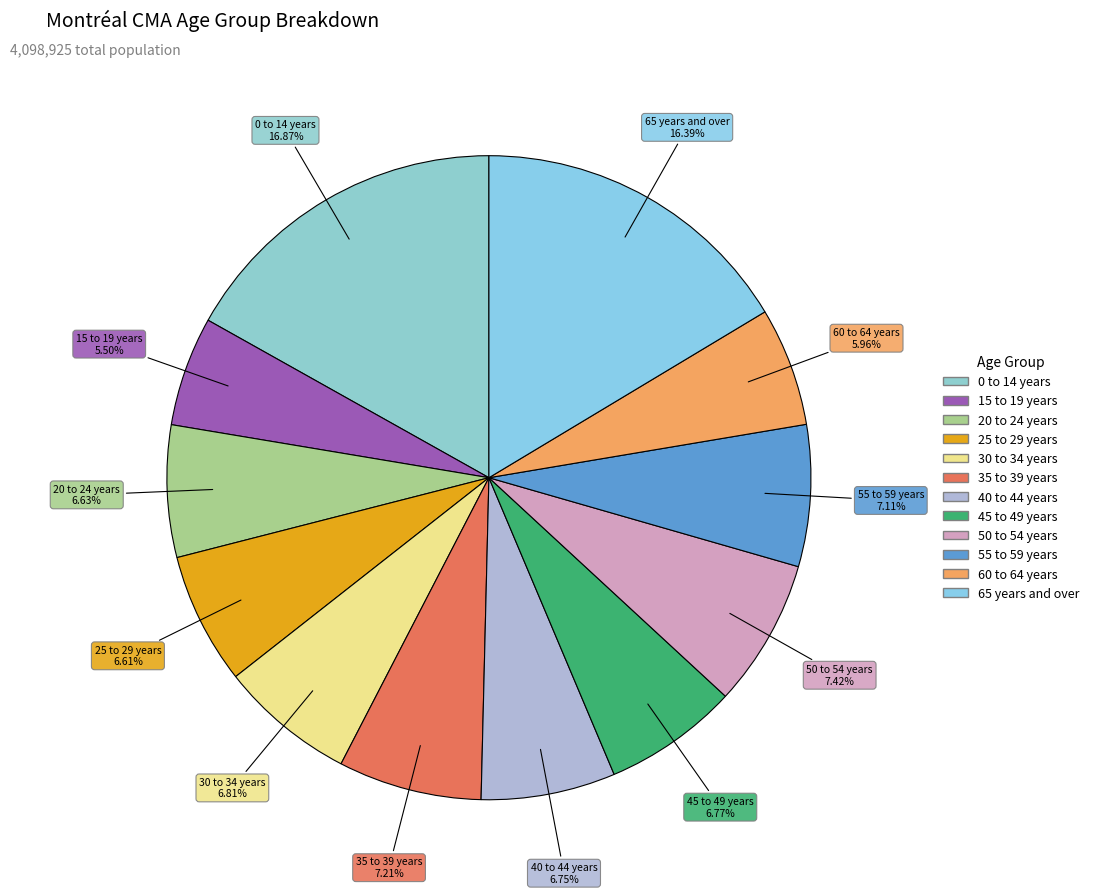

To the nearest percent, what percentage of the pie is 45 to 49 years?

7%